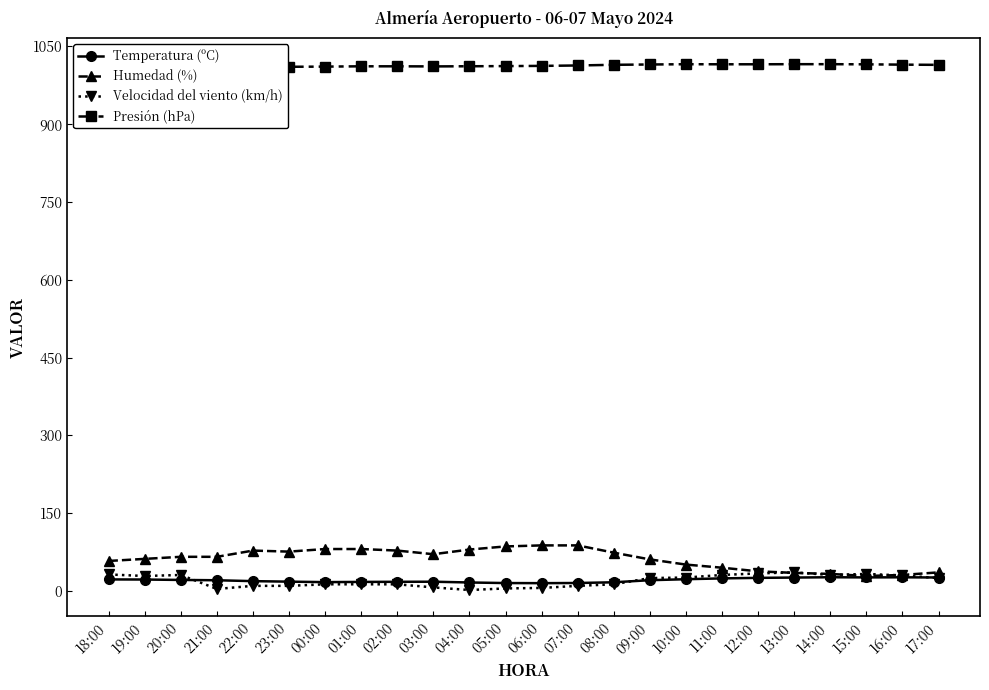

What are all the series names shown in the legend?

Temperatura (ºC), Humedad (%), Velocidad del viento (km/h), Presión (hPa)